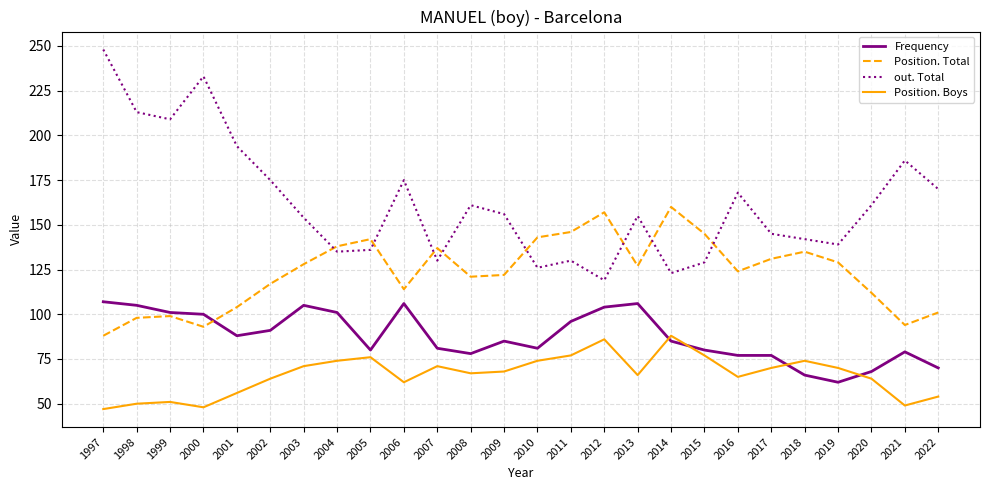

Does the chart have visible grid lines?

Yes